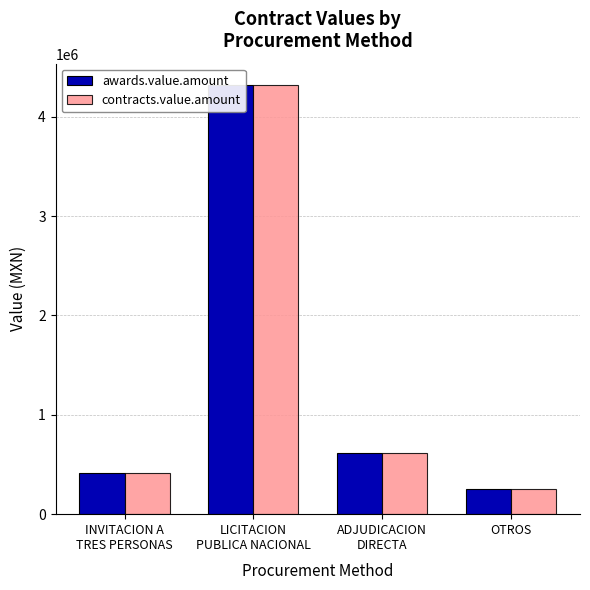

What are all the series names shown in the legend?

awards.value.amount, contracts.value.amount